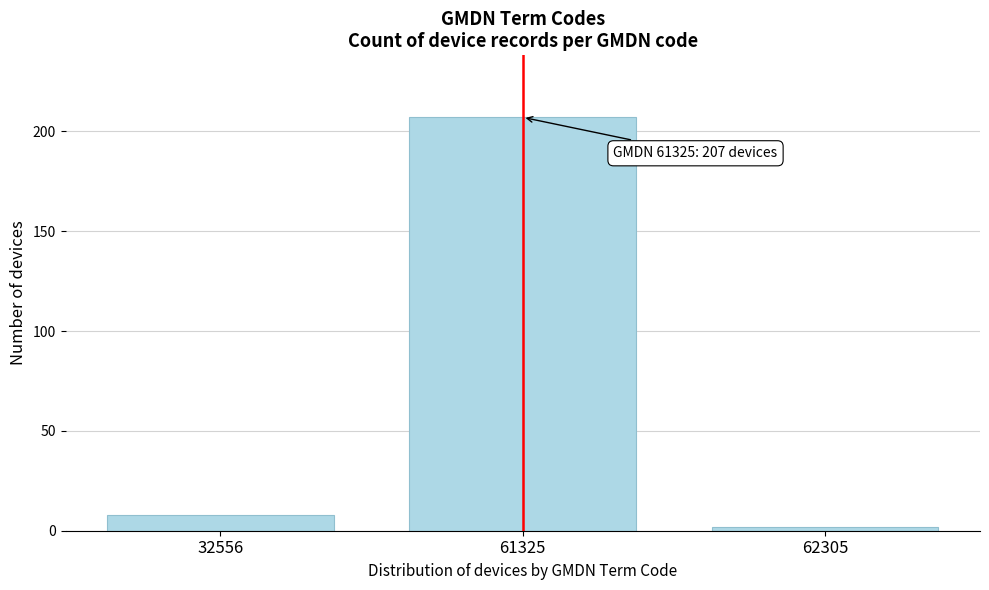

Reading left to right, list all the values displayed in this chart.

32556=8	61325=207	62305=2